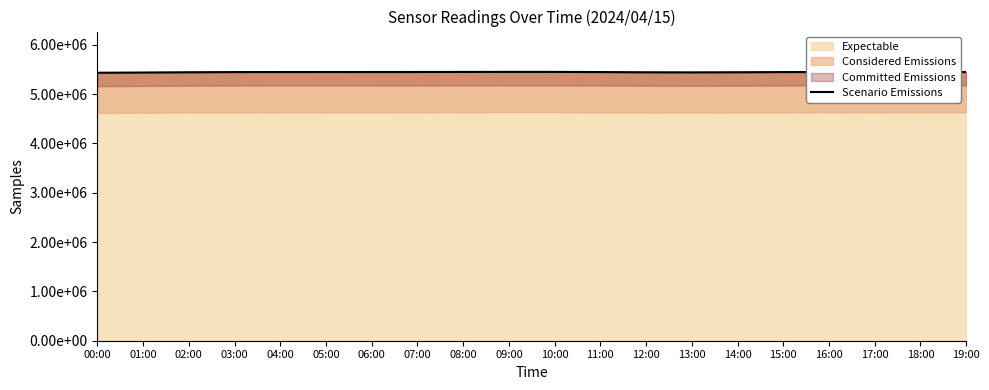

What is the difference between the maximum and minimum values?

17972.5